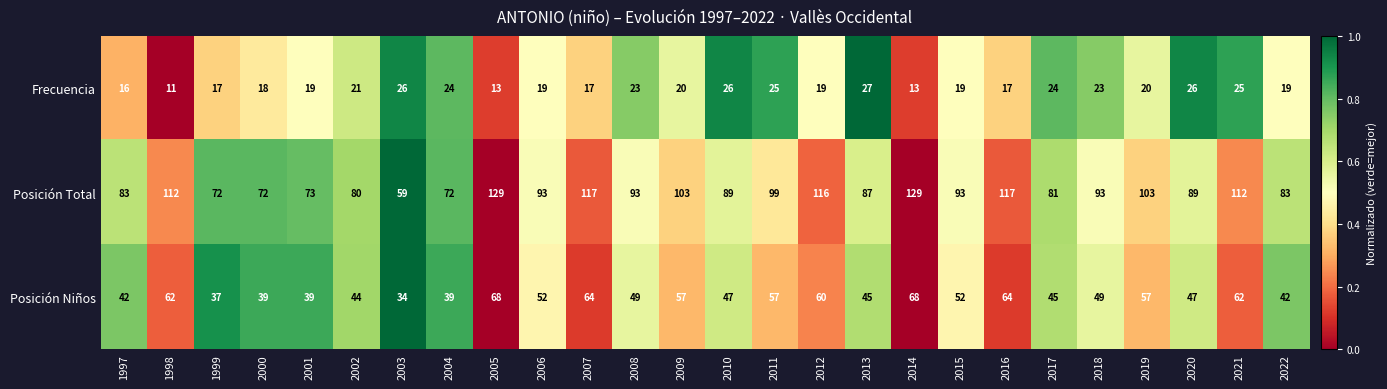

Is the value of Posición Total at 2003 greater than the value of Frecuencia at 2012?

Yes